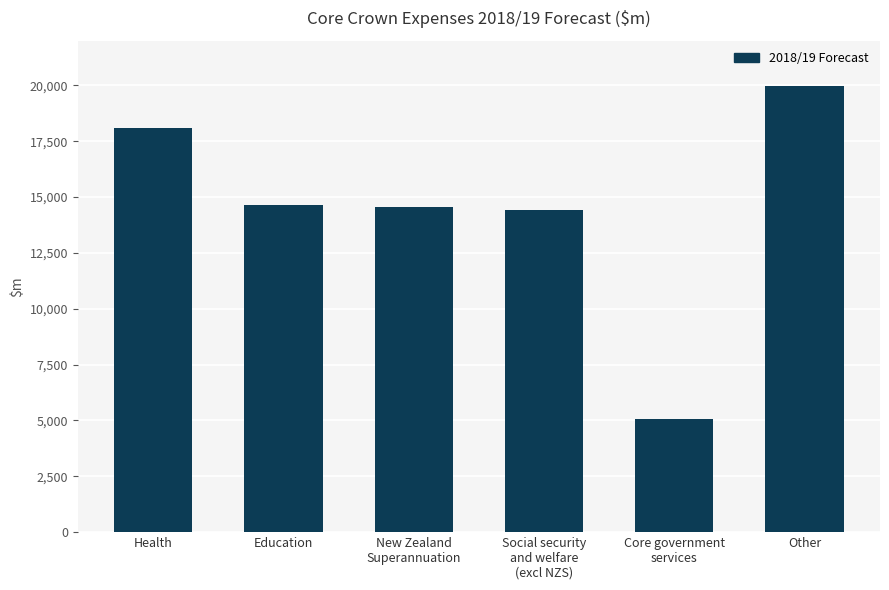

What is the difference between the maximum and minimum values?

14945